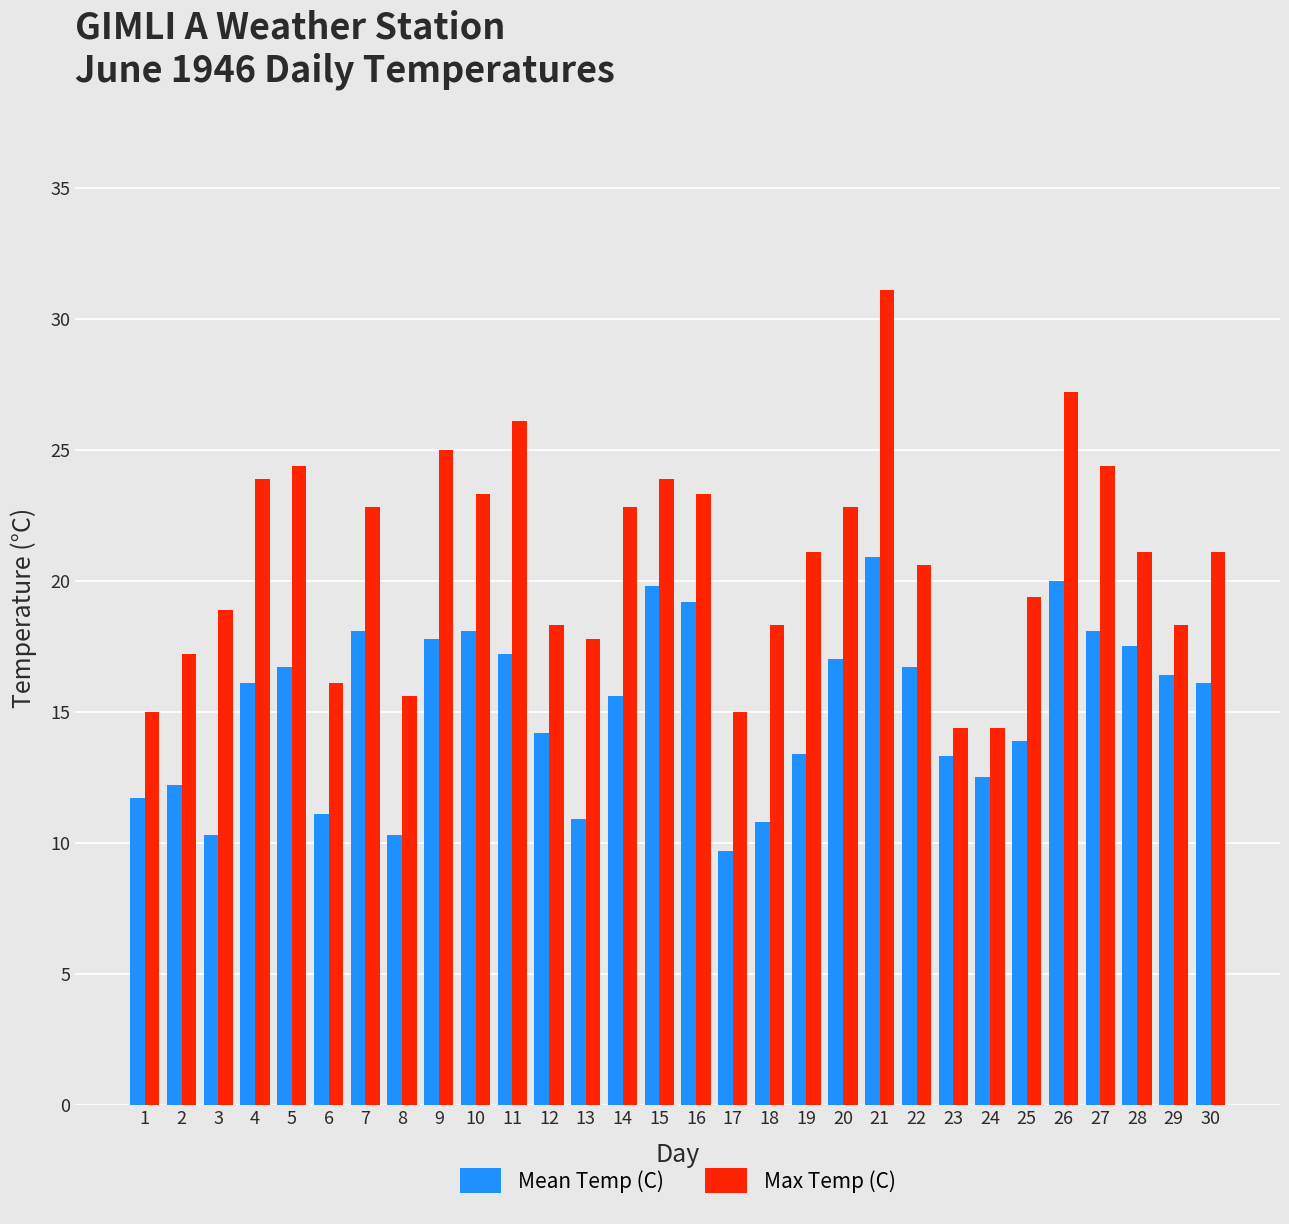

At which label does Max Temp (C) reach its peak?

21